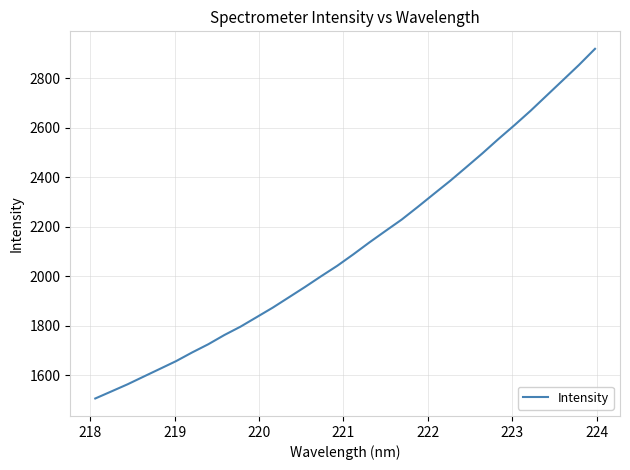

True or false: the data has more than 0 interior local peaks.

False